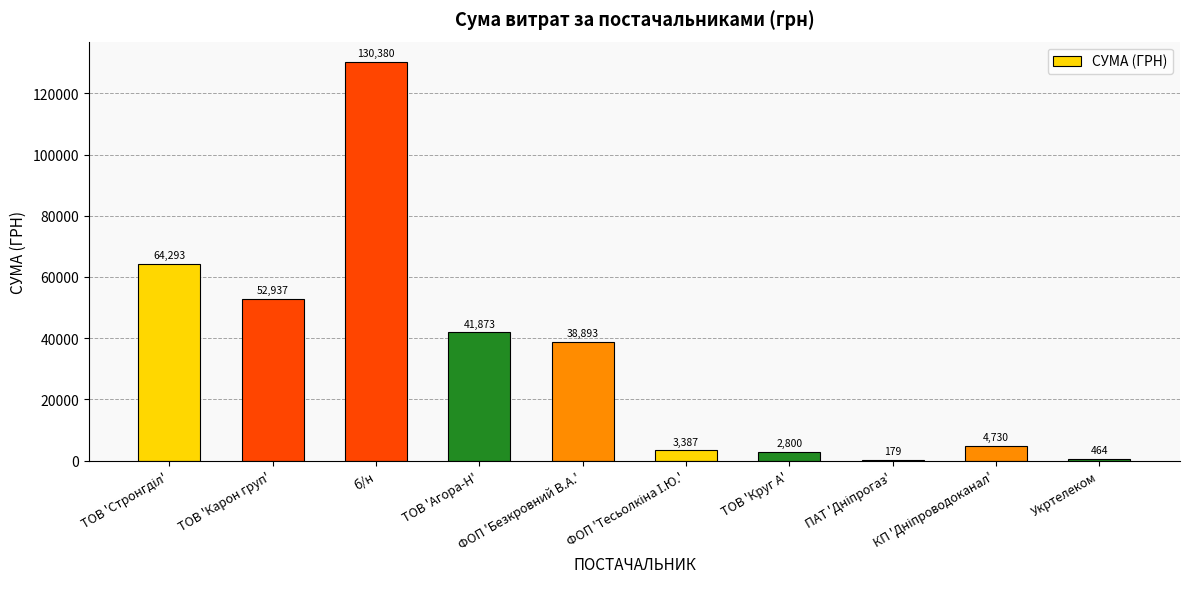

Which category has the highest value across all series?

б/н